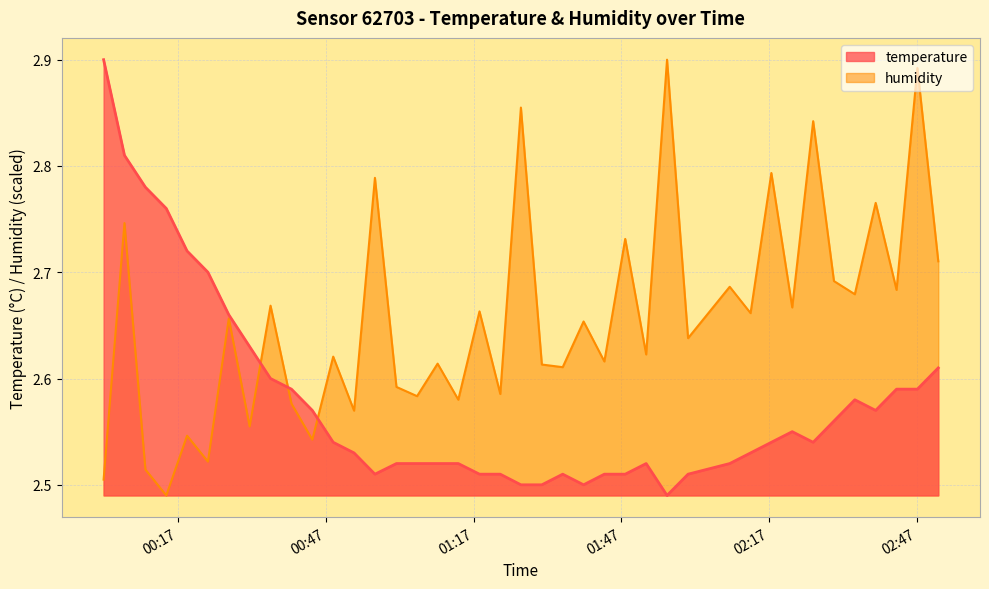

Reading right to left, extract all data points from this chart.

temperature: 2.6	2.6	2.6	2.6	2.6	2.6	2.5	2.5	2.5	2.5	2.5	2.5	2.5	2.5	2.5	2.5	2.5	2.5	2.5	2.5	2.5	2.5	2.5	2.5	2.5	2.5	2.5	2.5	2.5	2.6	2.6	2.6	2.6	2.7	2.7	2.7	2.8	2.8	2.8	2.9
humidity: 2.7	2.9	2.7	2.8	2.7	2.7	2.8	2.7	2.8	2.7	2.7	2.6	2.9	2.6	2.7	2.6	2.7	2.6	2.6	2.9	2.6	2.7	2.6	2.6	2.6	2.6	2.8	2.6	2.6	2.5	2.6	2.7	2.6	2.7	2.5	2.5	2.5	2.5	2.7	2.5